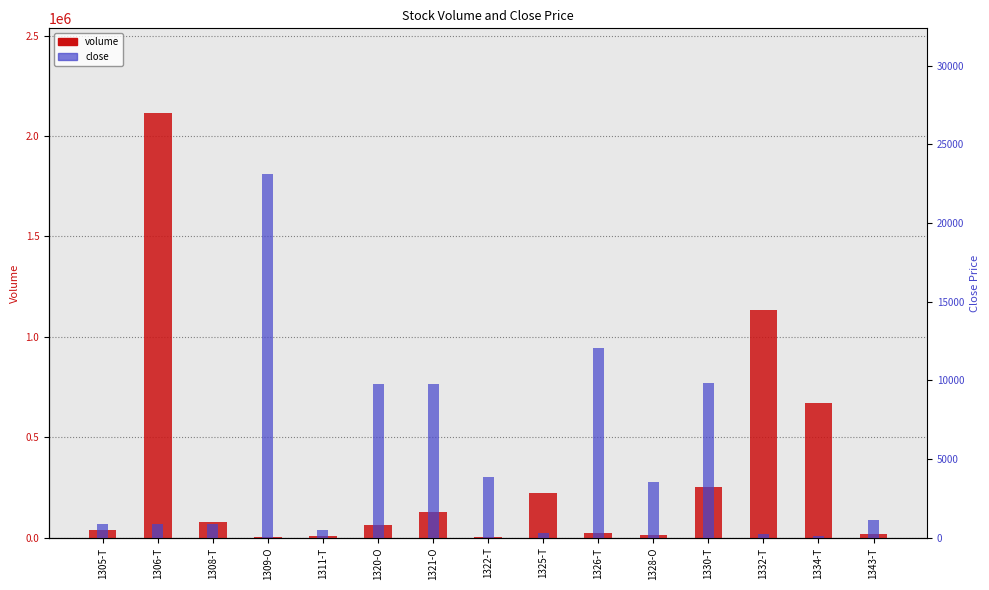

What is the lowest value of the volume series?

3480